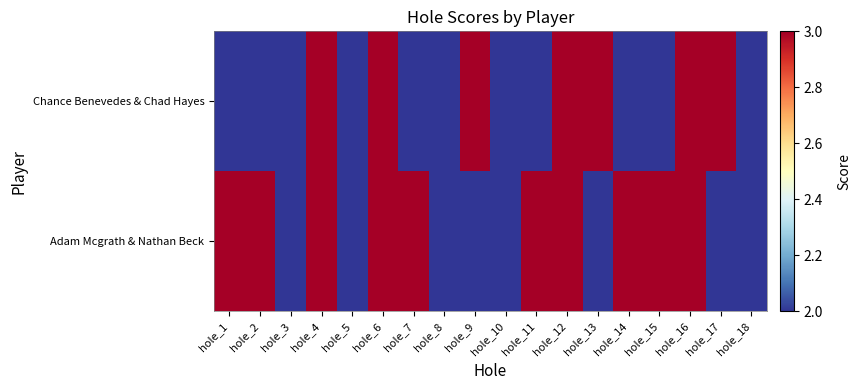

Between hole_1 and hole_18, which is larger?

hole_1